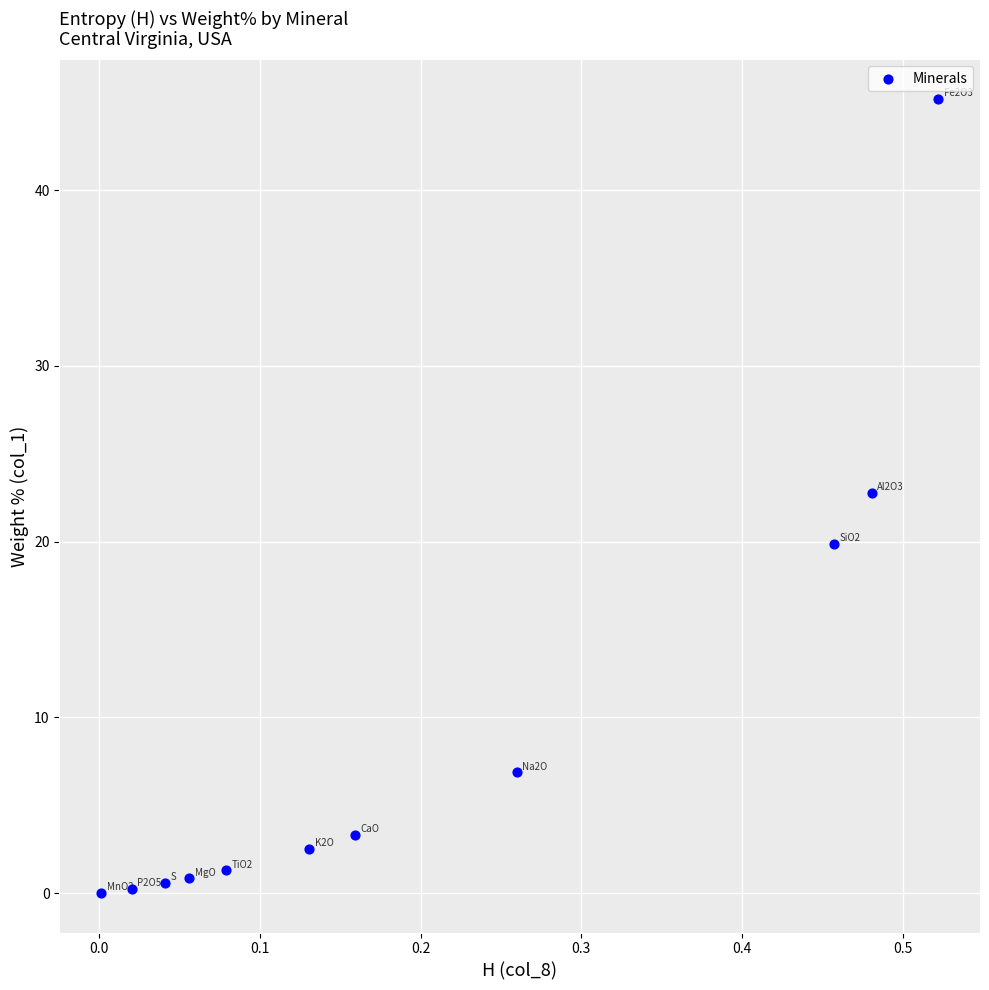

What Y value in the scatter plot is closest to 22?

22.8